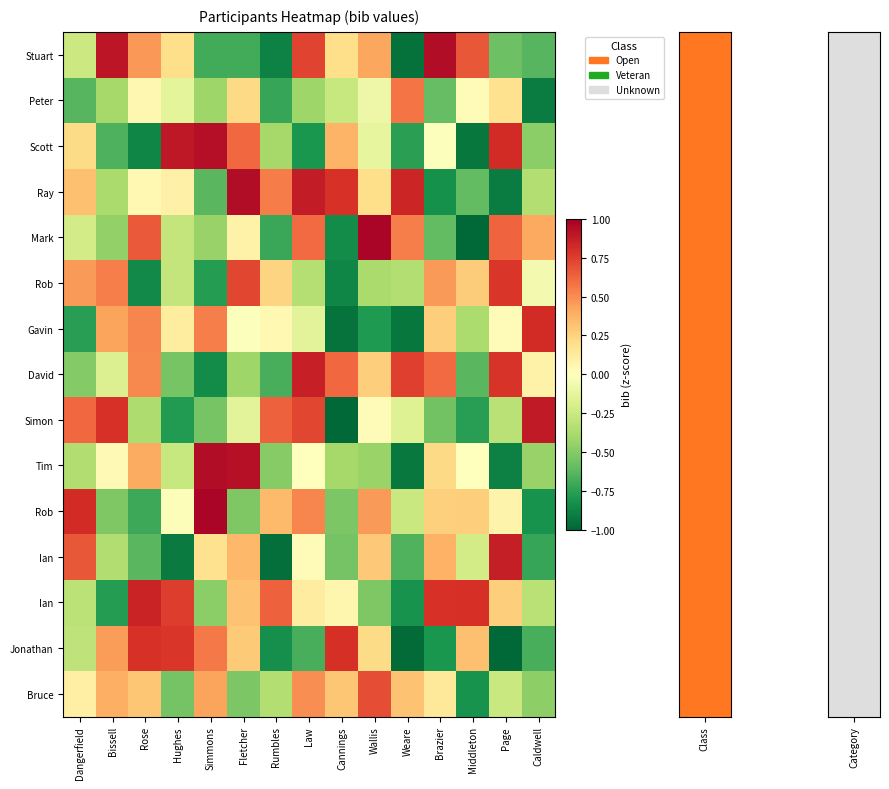

At which category is the sum across all series the highest?

Law